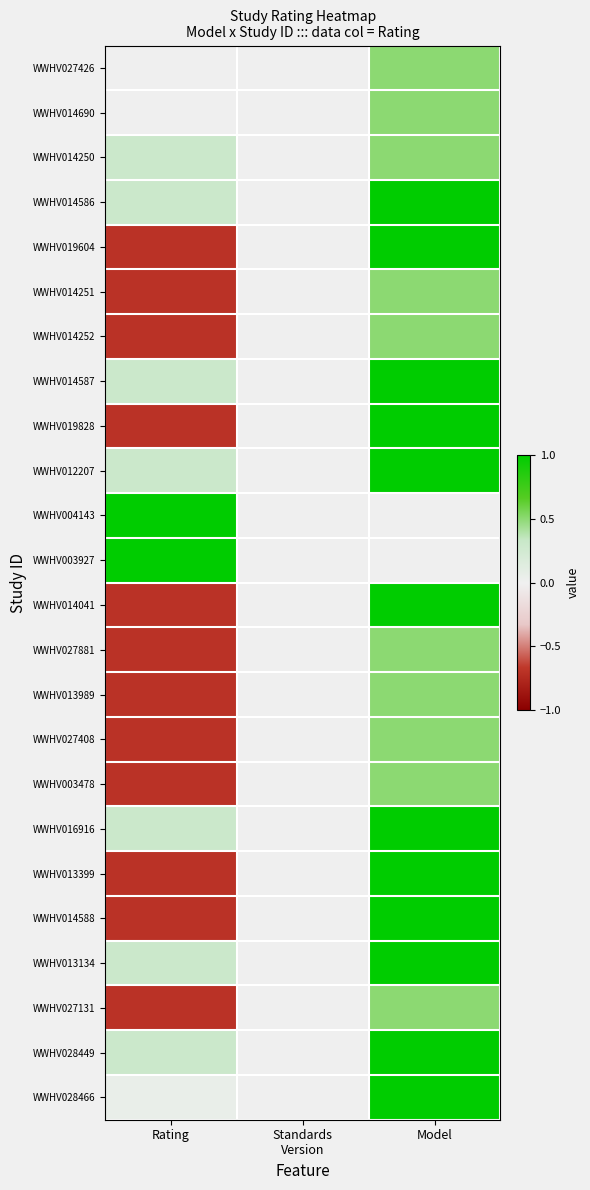

Reading left to right, what are all the values shown in this chart?

WWHV027426: Rating=0.0	Standards
Version=0.0	Model=0.5
WWHV014690: Rating=0.0	Standards
Version=0.0	Model=0.5
WWHV014250: Rating=0.3	Standards
Version=0.0	Model=0.5
WWHV014586: Rating=0.3	Standards
Version=0.0	Model=1.0
WWHV019604: Rating=-0.7	Standards
Version=0.0	Model=1.0
WWHV014251: Rating=-0.7	Standards
Version=0.0	Model=0.5
WWHV014252: Rating=-0.7	Standards
Version=0.0	Model=0.5
WWHV014587: Rating=0.3	Standards
Version=0.0	Model=1.0
WWHV019828: Rating=-0.7	Standards
Version=0.0	Model=1.0
WWHV012207: Rating=0.3	Standards
Version=0.0	Model=1.0
WWHV004143: Rating=1.0	Standards
Version=0.0	Model=0.0
WWHV003927: Rating=1.0	Standards
Version=0.0	Model=0.0
WWHV014041: Rating=-0.7	Standards
Version=0.0	Model=1.0
WWHV027881: Rating=-0.7	Standards
Version=0.0	Model=0.5
WWHV013989: Rating=-0.7	Standards
Version=0.0	Model=0.5
WWHV027408: Rating=-0.7	Standards
Version=0.0	Model=0.5
WWHV003478: Rating=-0.7	Standards
Version=0.0	Model=0.5
WWHV016916: Rating=0.3	Standards
Version=0.0	Model=1.0
WWHV013399: Rating=-0.7	Standards
Version=0.0	Model=1.0
WWHV014588: Rating=-0.7	Standards
Version=0.0	Model=1.0
WWHV013134: Rating=0.3	Standards
Version=0.0	Model=1.0
WWHV027131: Rating=-0.7	Standards
Version=0.0	Model=0.5
WWHV028449: Rating=0.3	Standards
Version=0.0	Model=1.0
WWHV028466: Rating=0.1	Standards
Version=0.0	Model=1.0